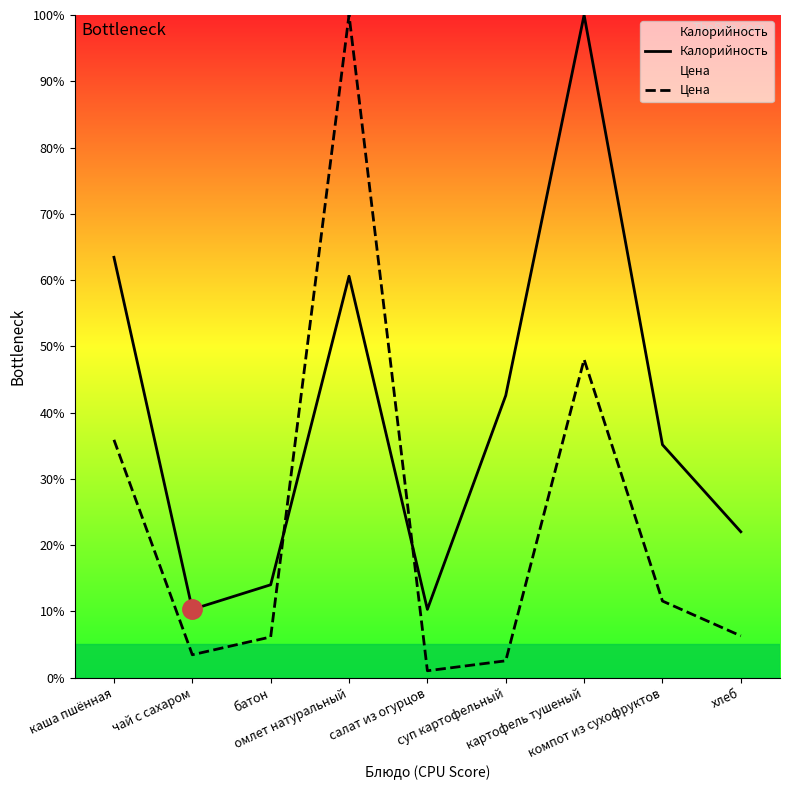

Does the chart display data point markers on the line(s)?

No